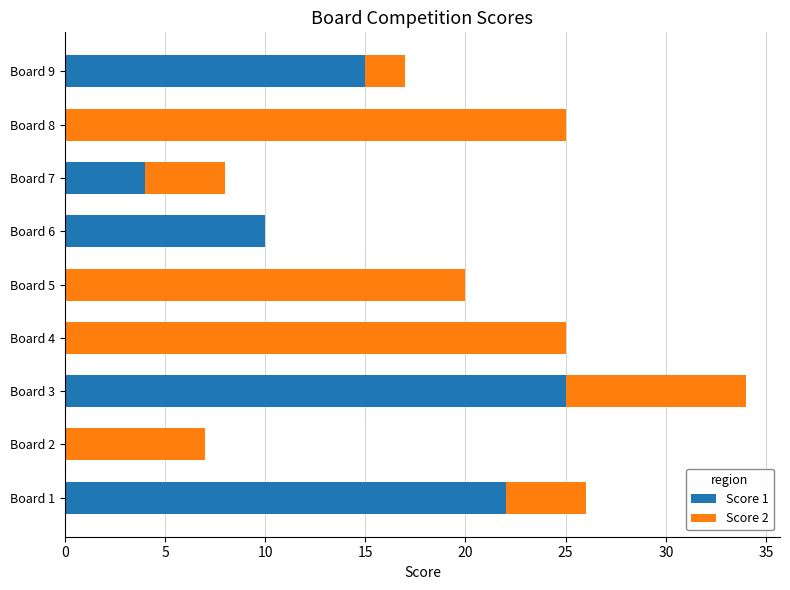

Is it true that Score 1 equals 14 at Board 6?

False